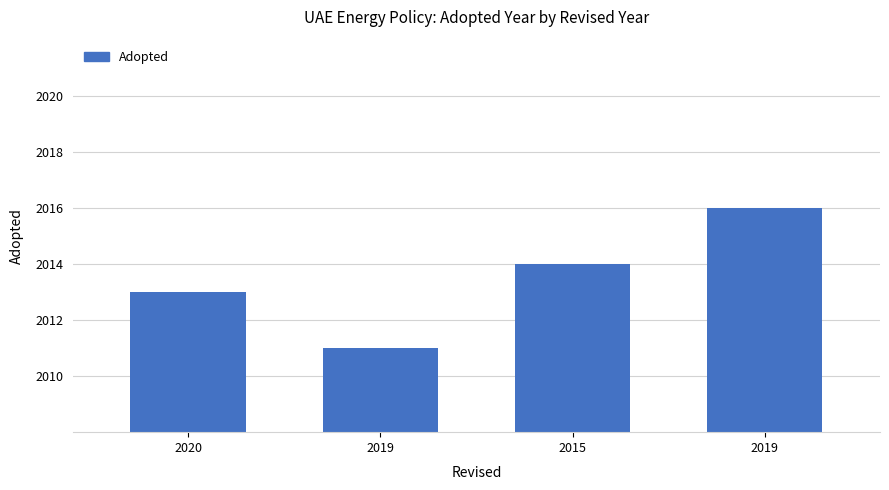

What is the greatest value displayed?

2016